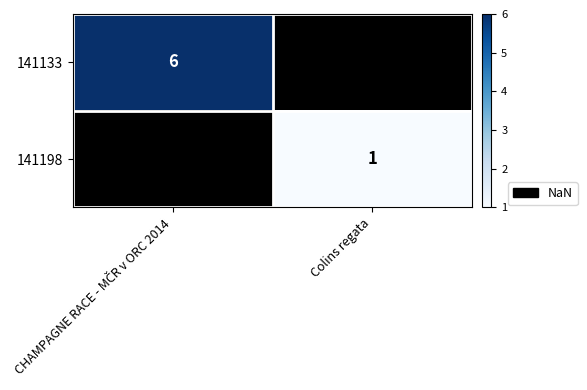

What is the maximum value shown in the chart?

6.0